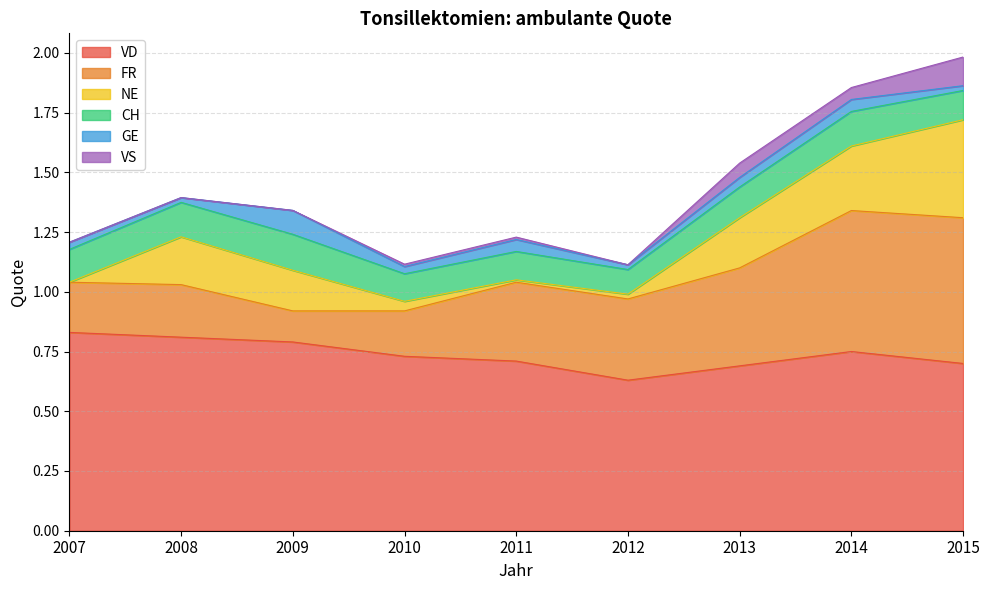

List the series in order of their peak value, highest first.

VD, FR, NE, CH, VS, GE